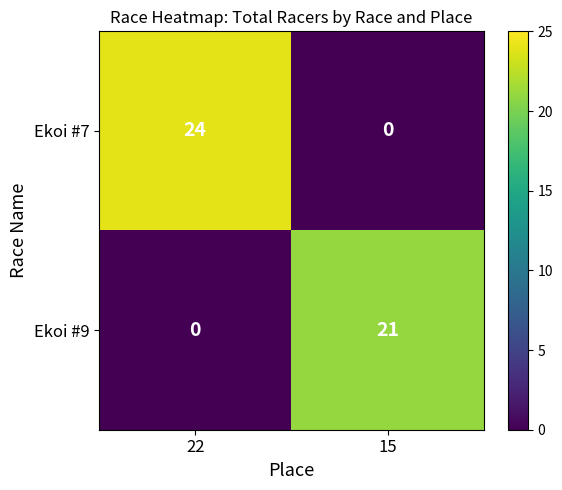

Which label corresponds to the largest value in the chart?

22